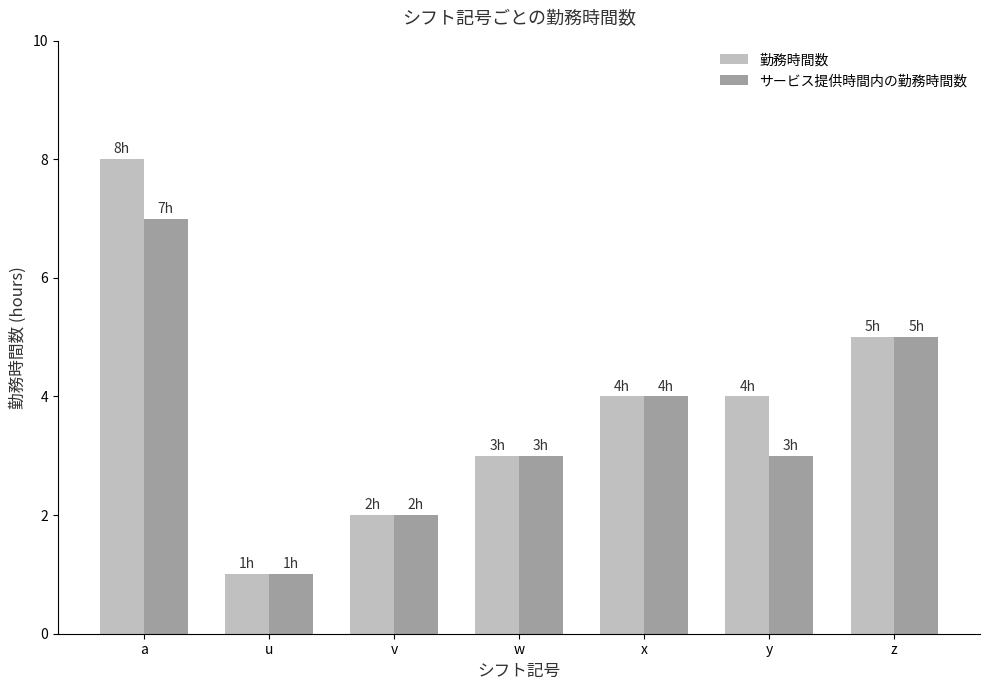

What is the label of the 1st bar from the right?

z